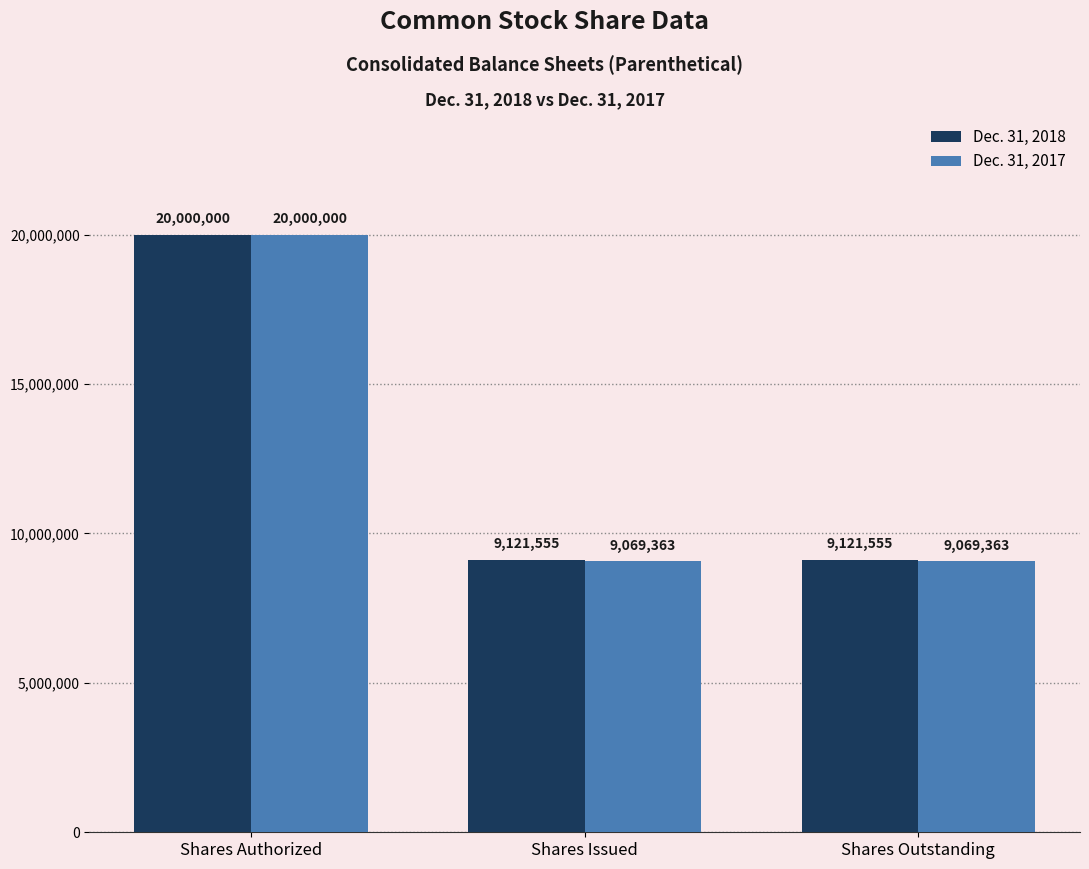

How many categories are shown in the chart?

3